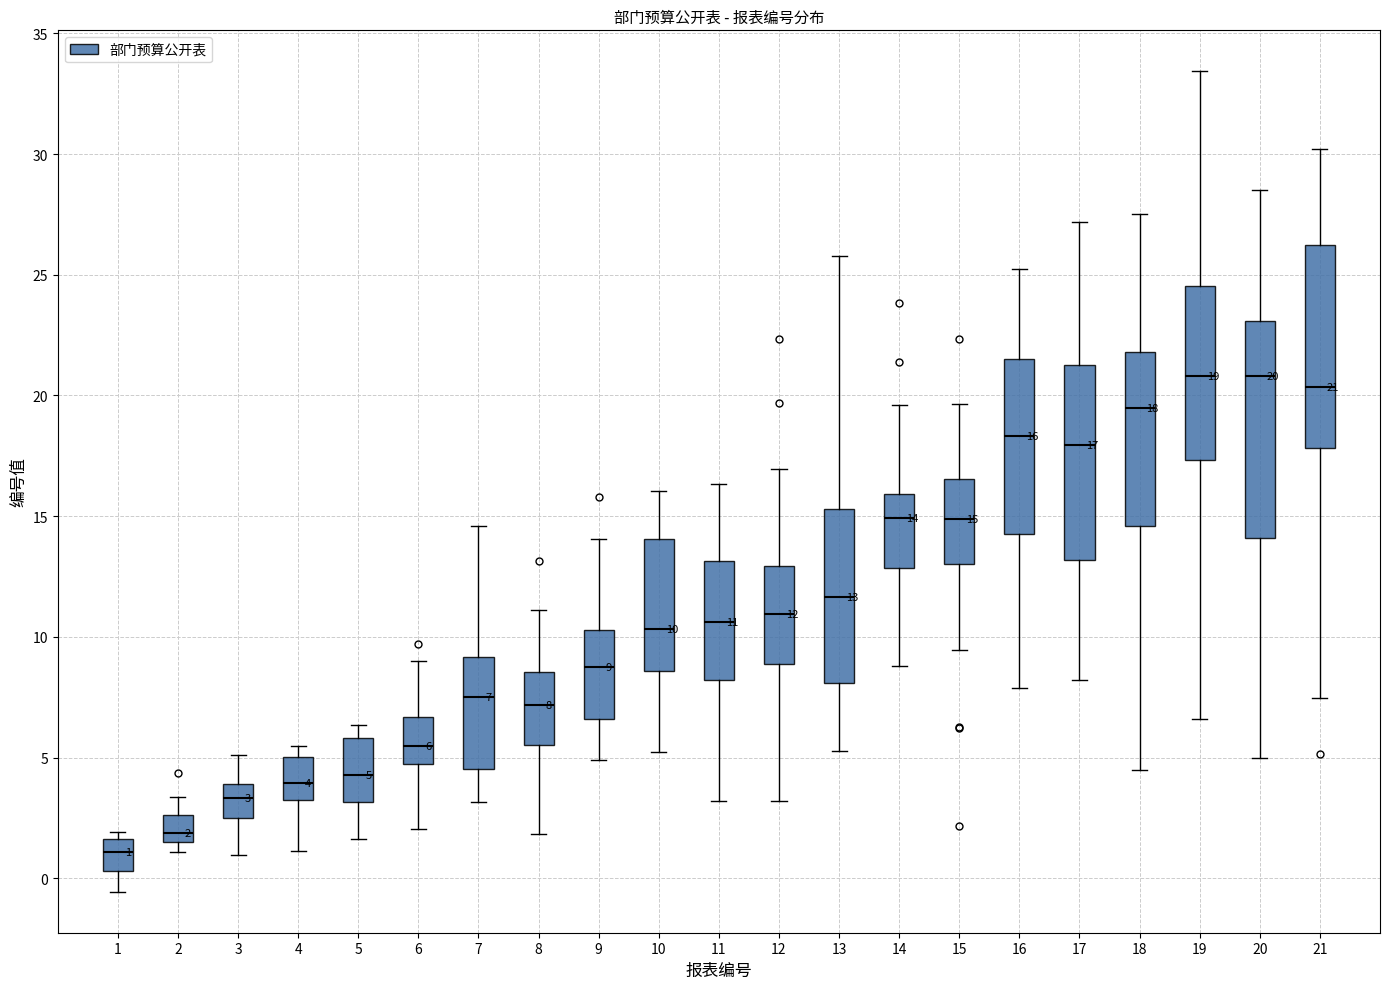

Comparing the boxes themselves (not the whiskers), which one is the tallest?

20